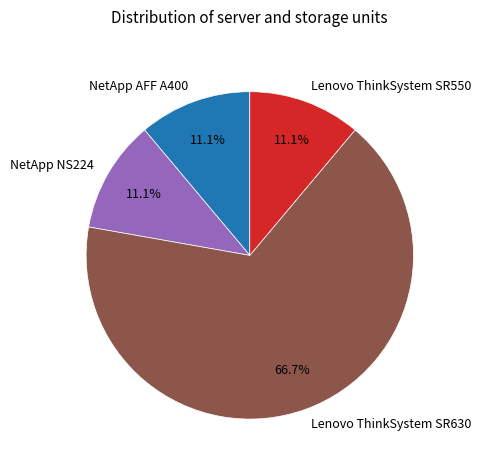

Do Lenovo ThinkSystem SR550 and NetApp AFF A400 together represent more than half of the pie?

No